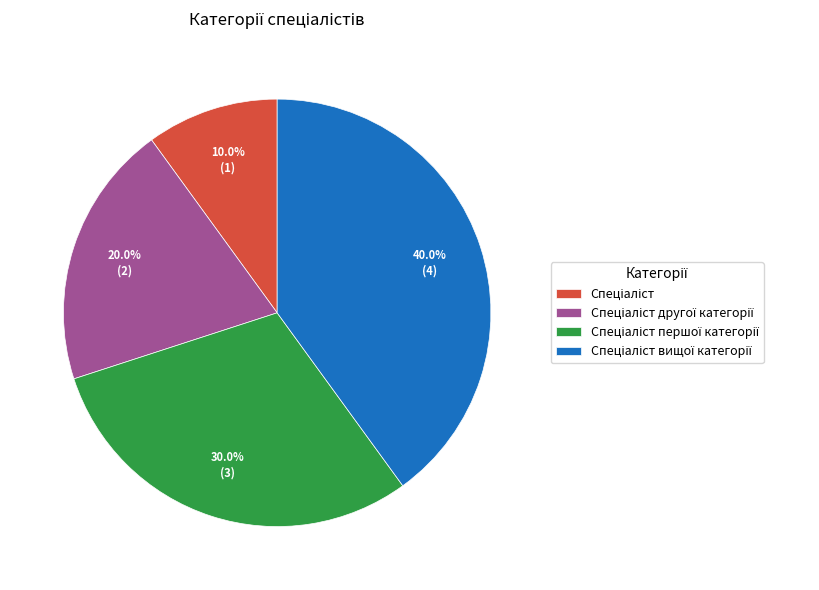

How many segments does this pie chart have?

4